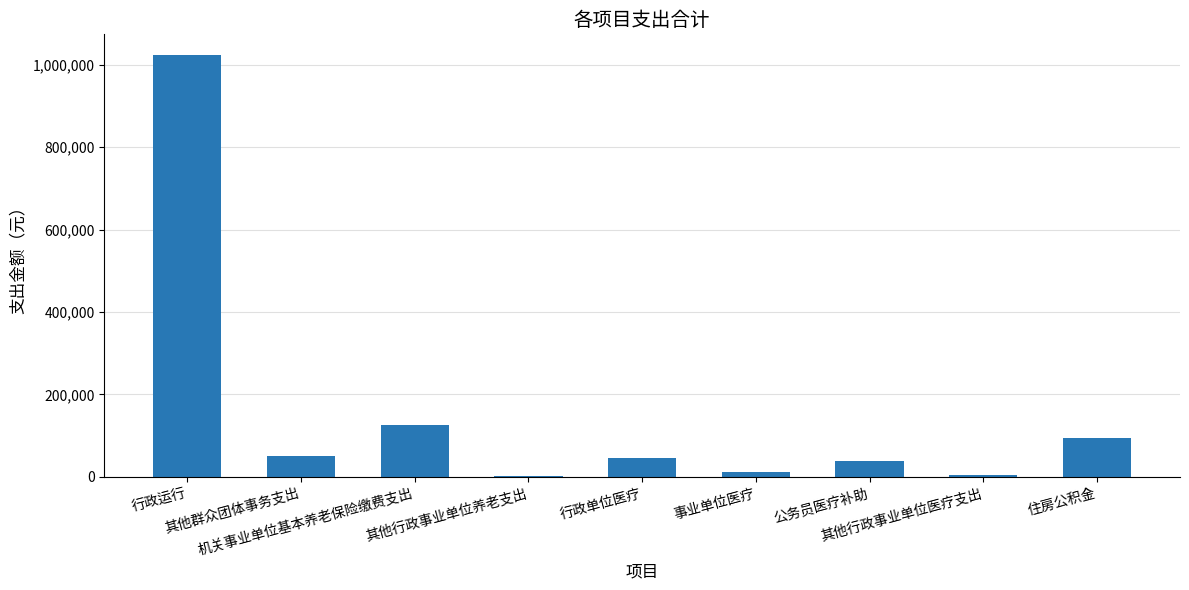

At which category does the chart reach its peak across all series?

行政运行